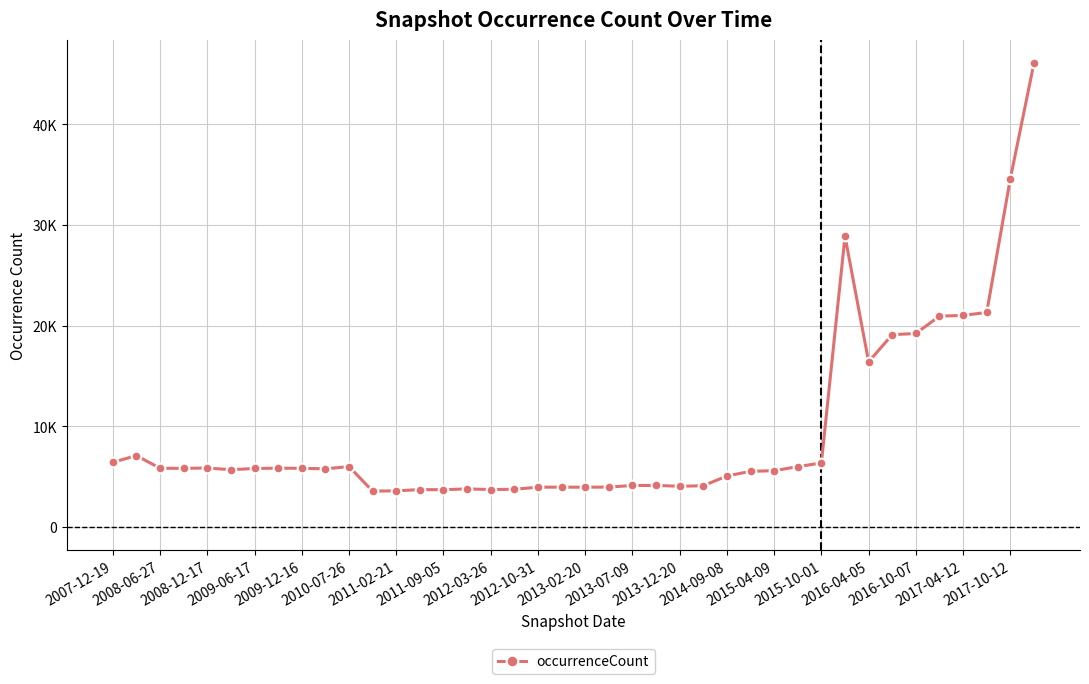

What is the difference between the second highest and second lowest values?

31014